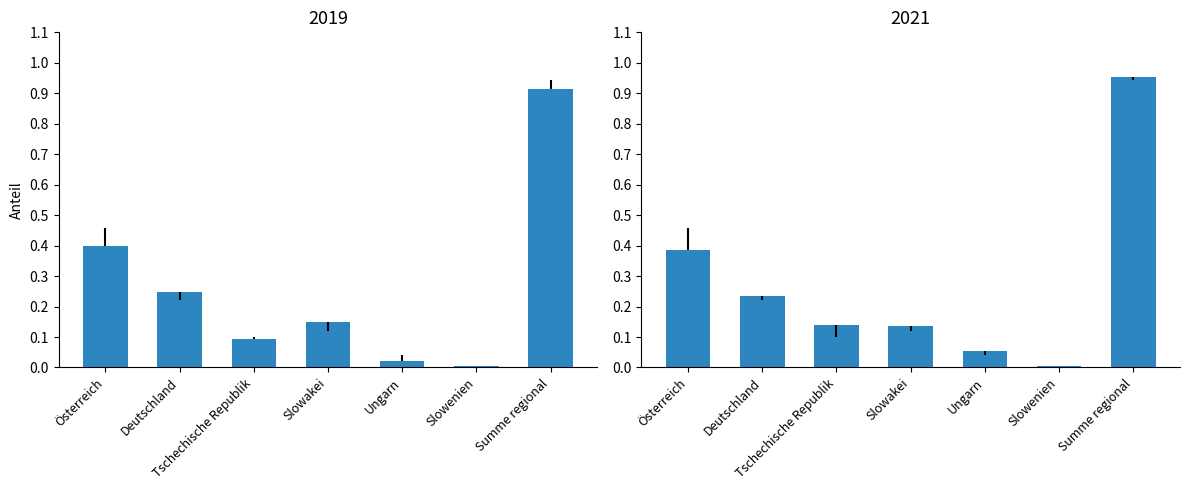

Is it true that 2019 equals 0.0 at Slowenien?

False